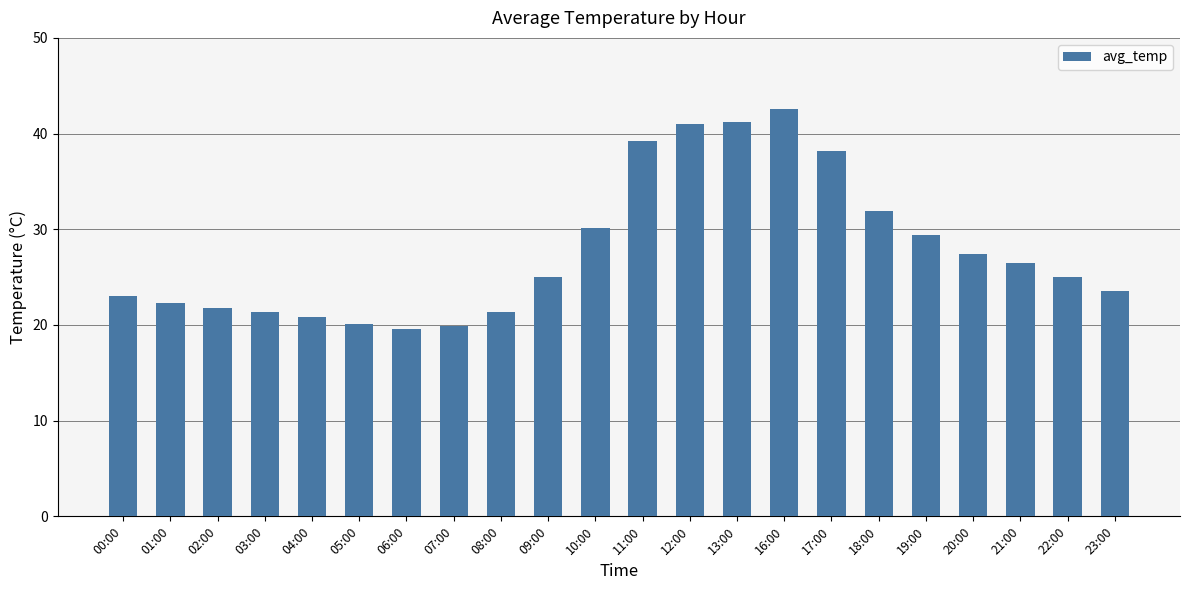

What is the change in value from 13:00 to 17:00?

-3.0